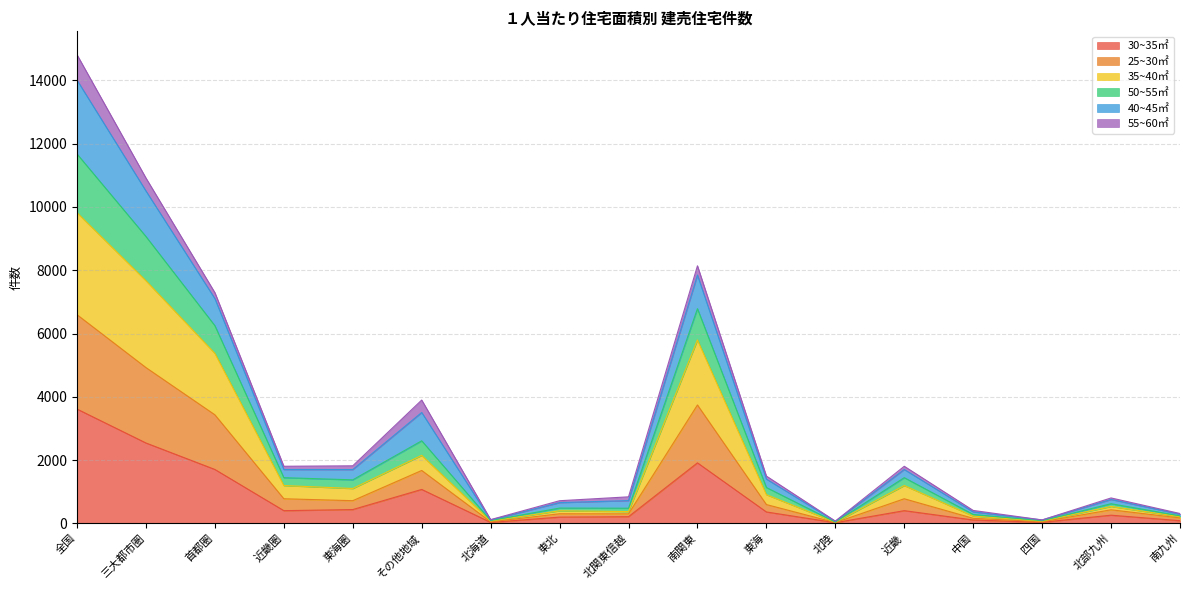

True or false: 25~30㎡ and 35~40㎡ intersect in this chart.

False